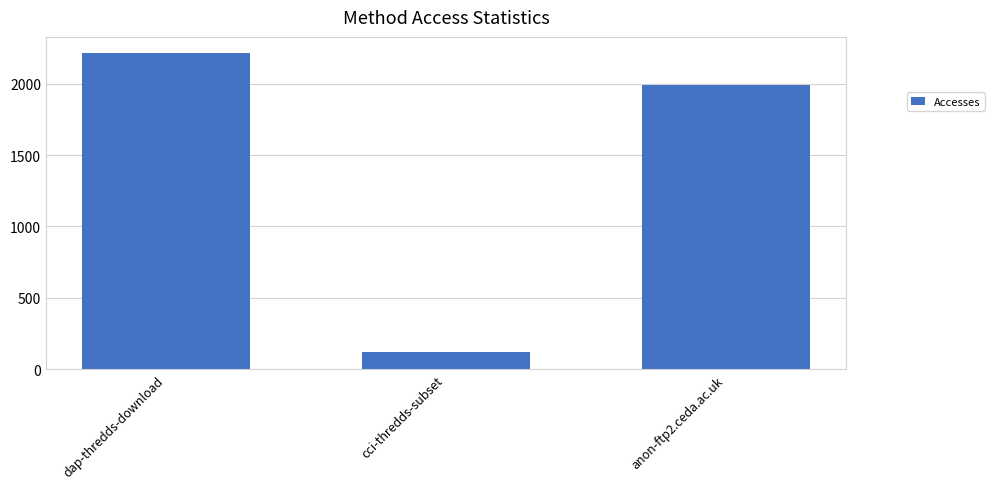

Is it true that the value at dap-thredds-download is 3407?

False